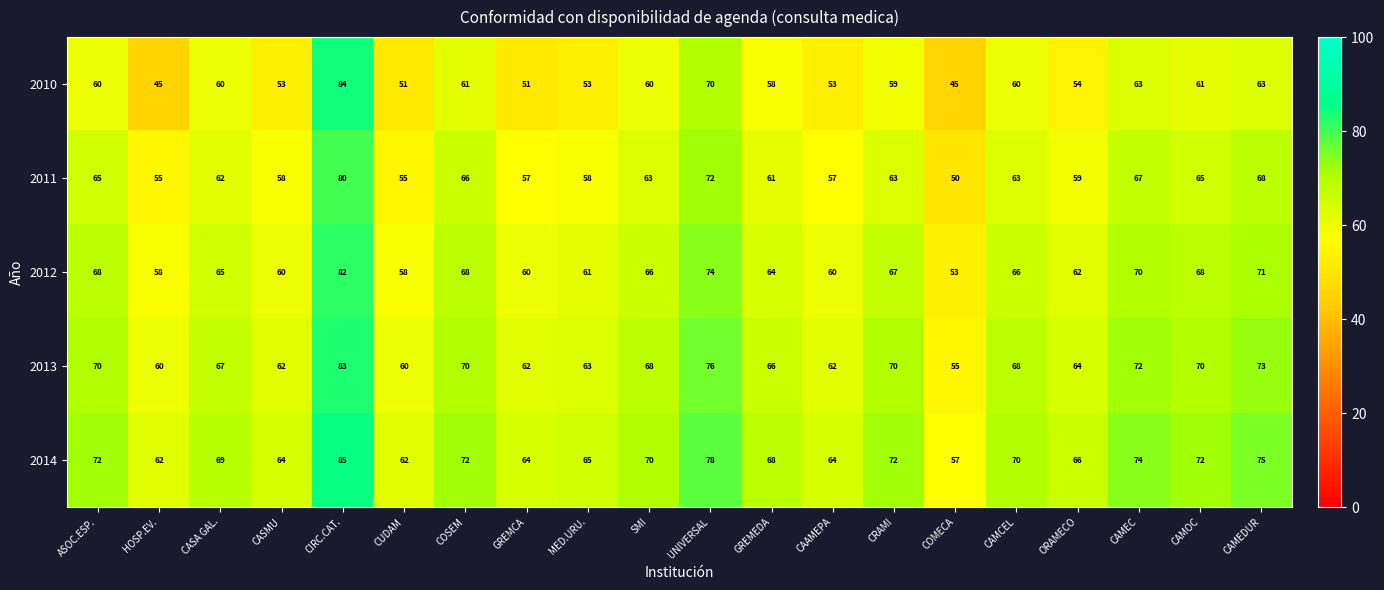

Which series has the widest spread of values?

2010